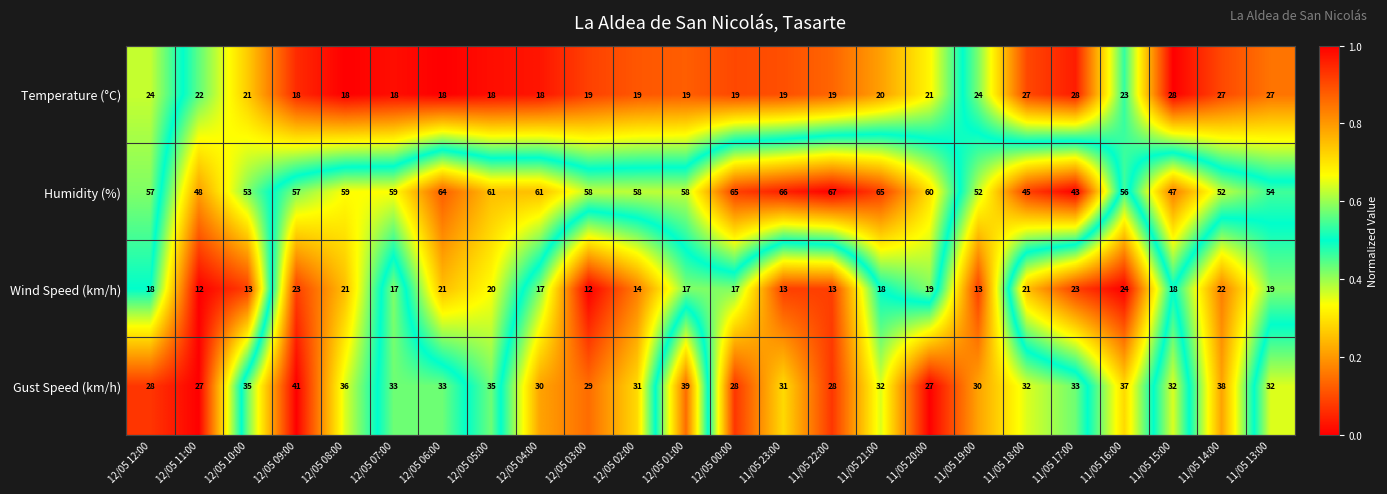

Where does the Humidity (%) series first go above 58?

12/05 08:00